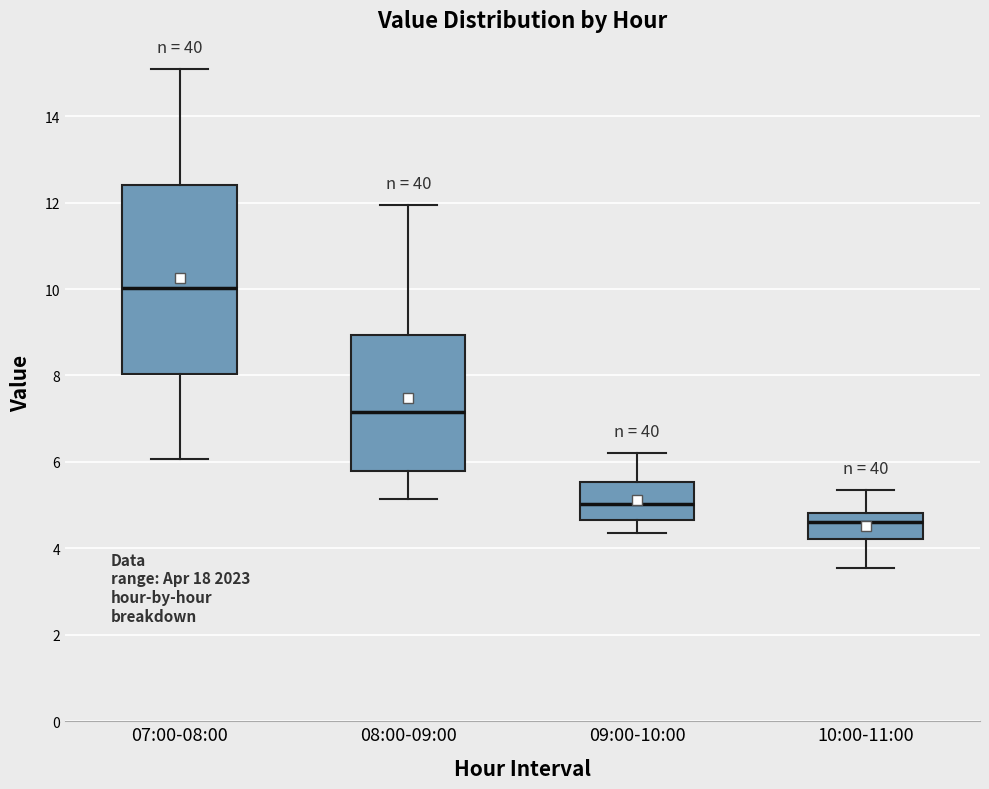

Reading left to right, read every box against the y-axis: the position of its median line, the range the box covers, and the ends of its whiskers. The values are not printed on the chart, so give them approximately, as read against the axis.

07:00-08:00: median 10.0, box 8.0 to 12.4, whiskers 6.0 to 15.2
08:00-09:00: median 7.2, box 5.8 to 9.0, whiskers 5.2 to 12.0
09:00-10:00: median 5.0, box 4.6 to 5.6, whiskers 4.4 to 6.2
10:00-11:00: median 4.6, box 4.2 to 4.8, whiskers 3.6 to 5.4